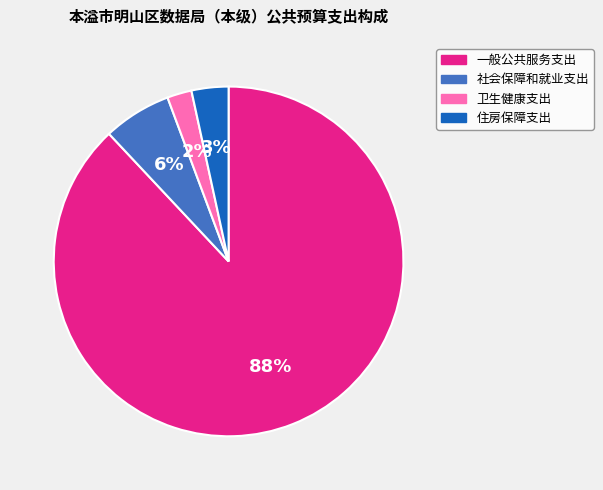

To the nearest percent, what is the average slice percentage?

25%